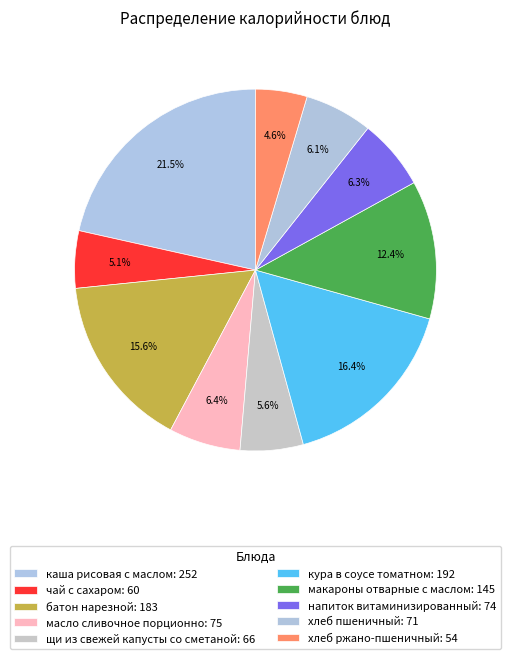

To the nearest percent, what is the difference between the largest and smallest slice percentages?

17%